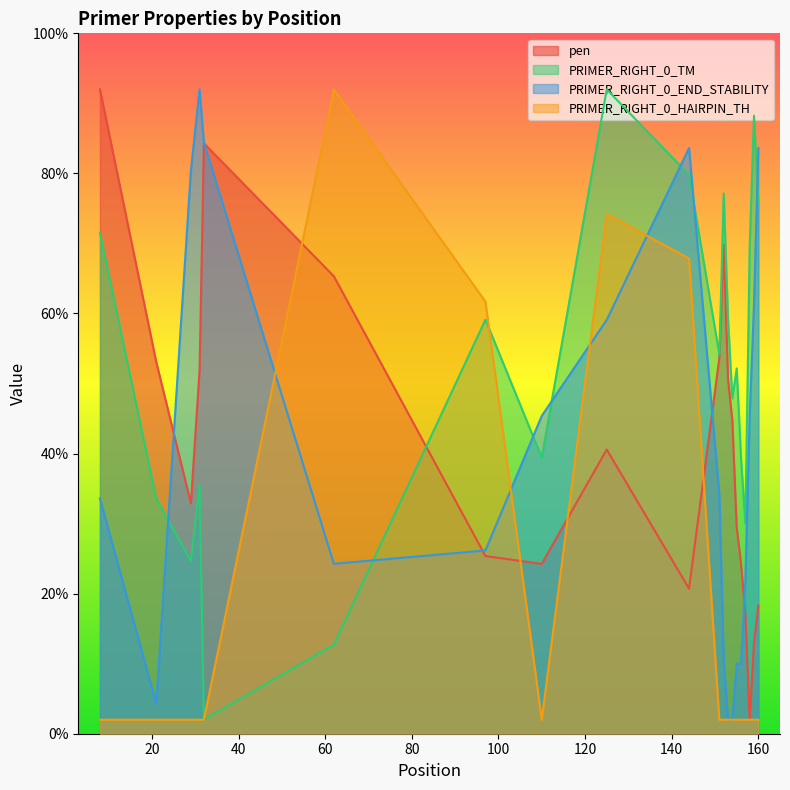

At which category is the sum across all series the highest?

125